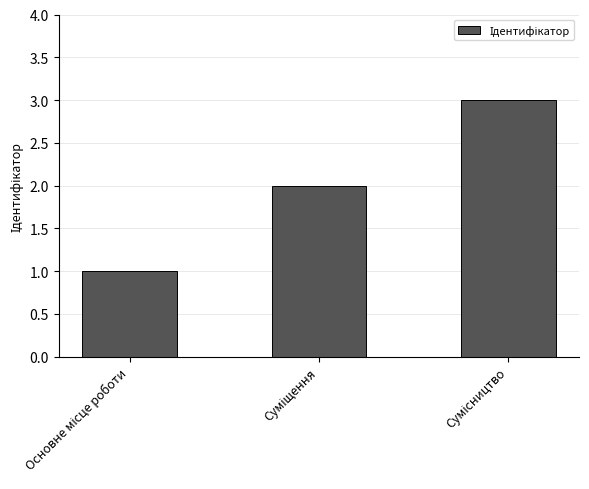

Reading right to left, what are all the values shown in this chart?

3	2	1